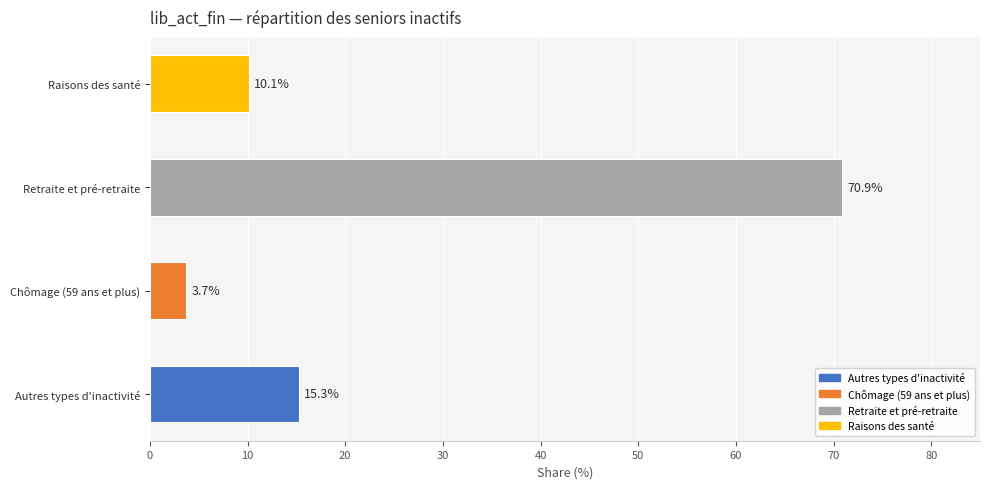

Which category has the lowest value across all series?

Chômage (59 ans et plus)